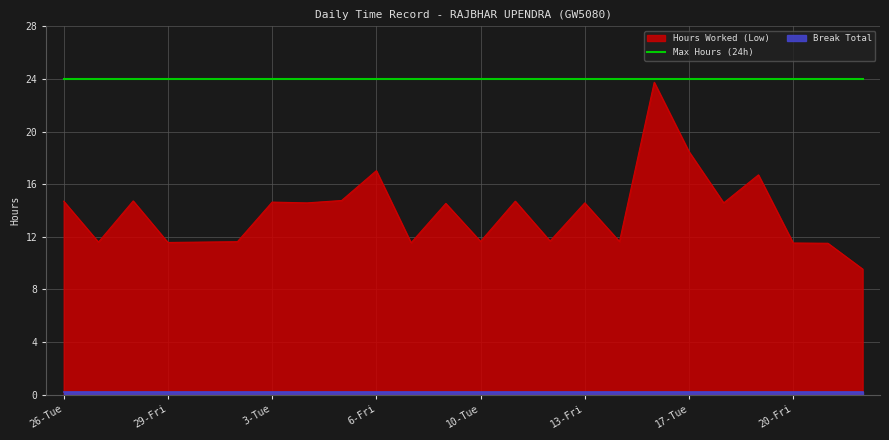

What is the value of the 20th point from the left?

14.6